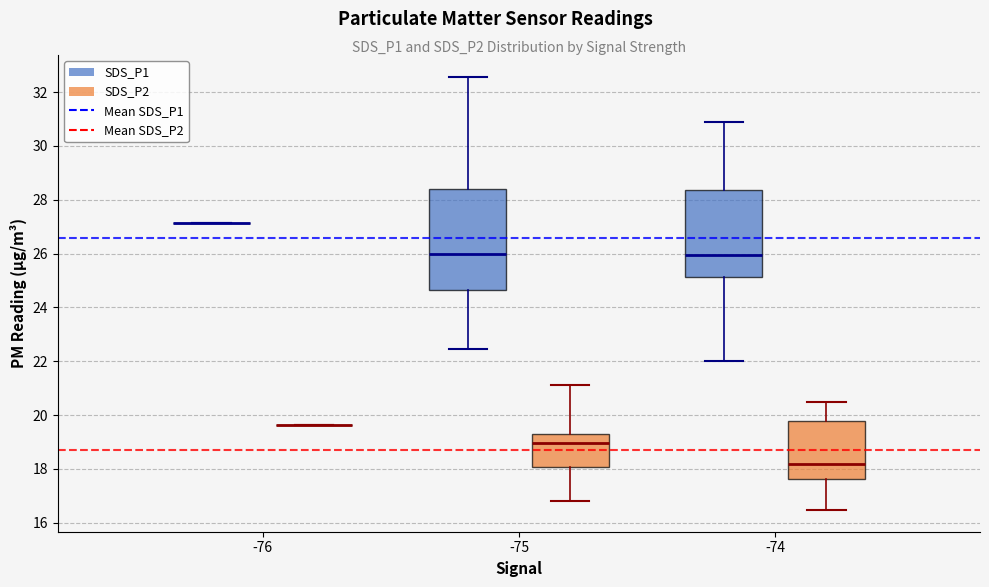

Which box is the tallest, from its lower edge to its upper edge?

-75 (SDS_P1)